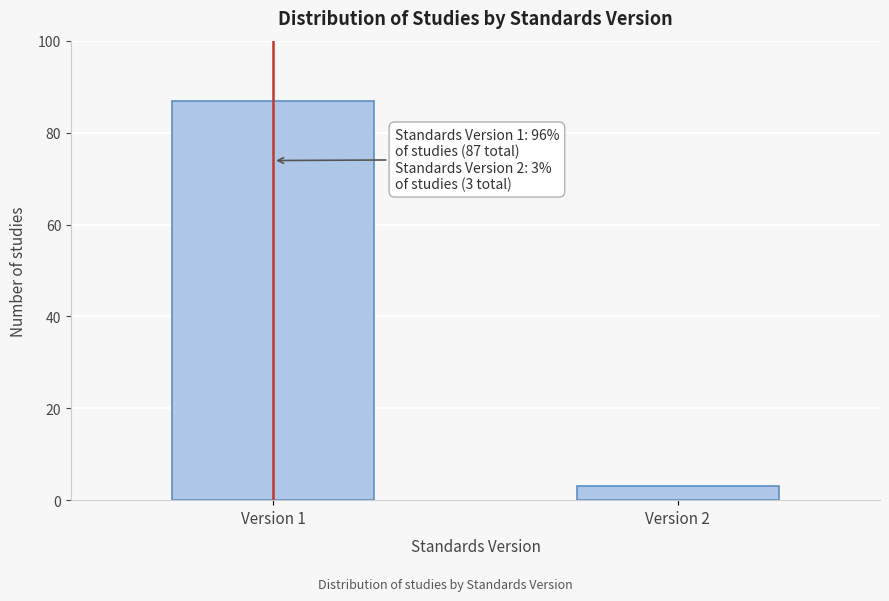

Reading left to right, transcribe all the data shown in this chart.

87	3